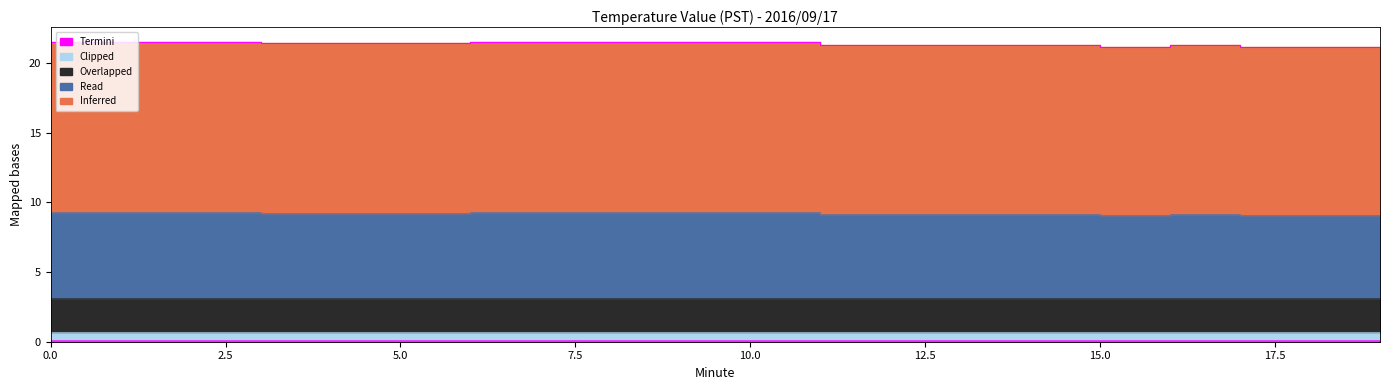

True or false: Termini and Inferred intersect in this chart.

False